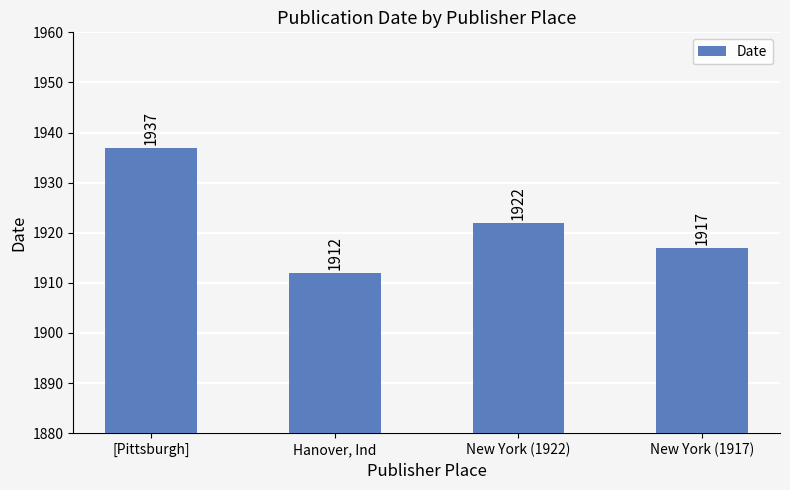

How many bars are there in total?

4